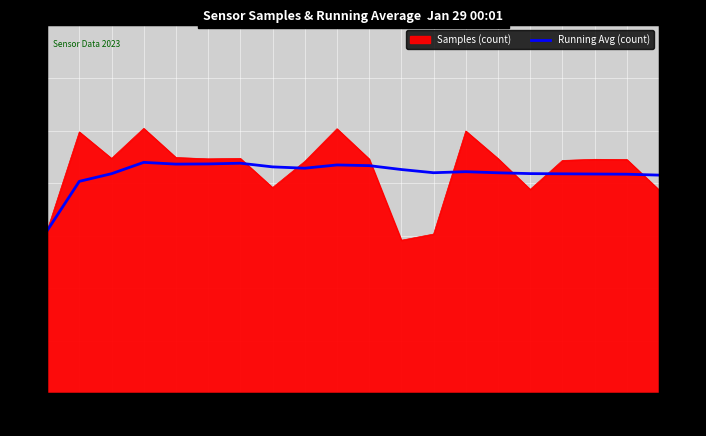

How many categories are shown in the chart?

20